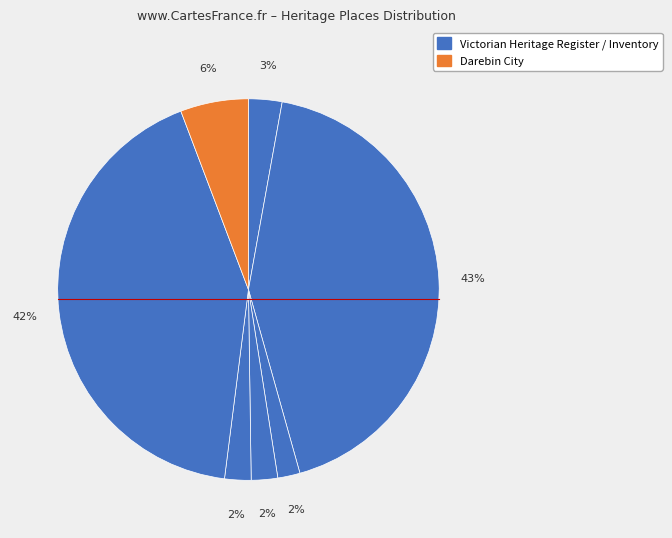

How many slices are in this pie chart?

7